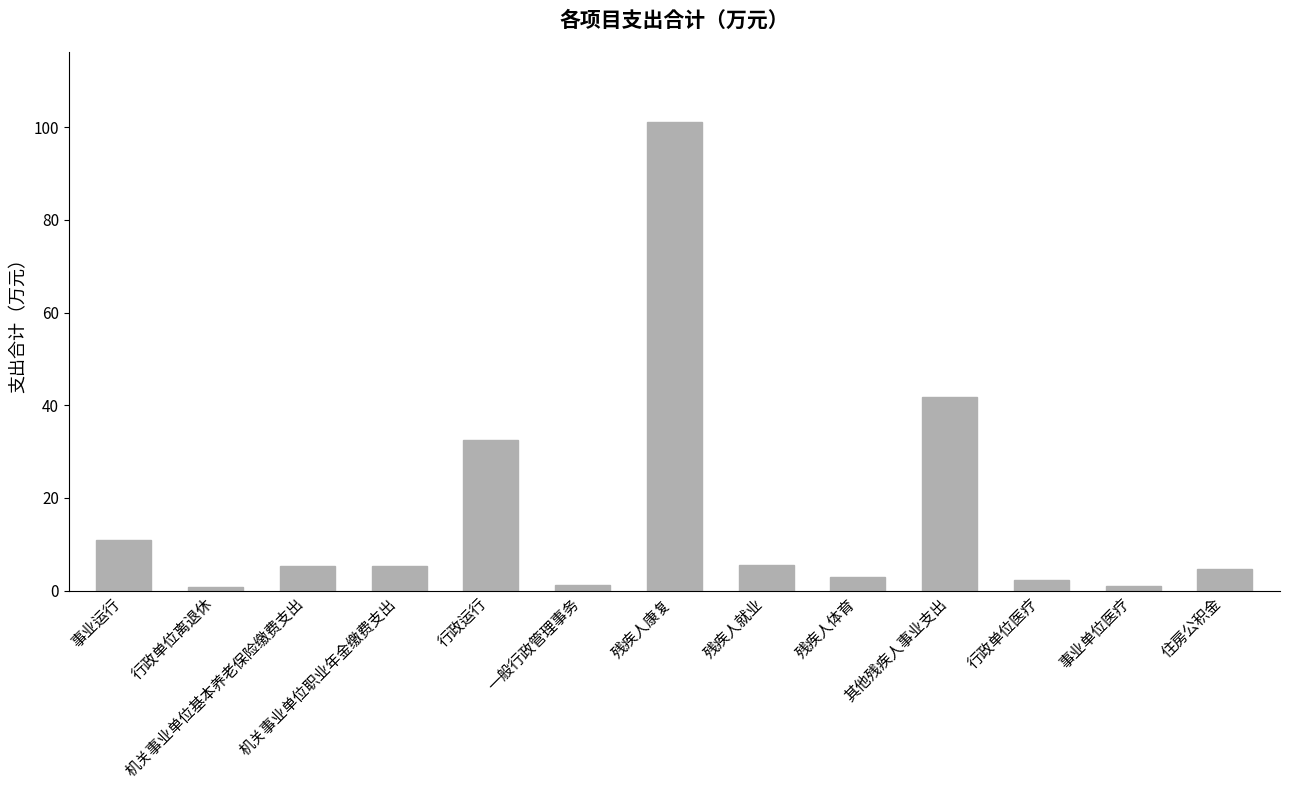

What is the label of the 12th bar from the left?

事业单位医疗